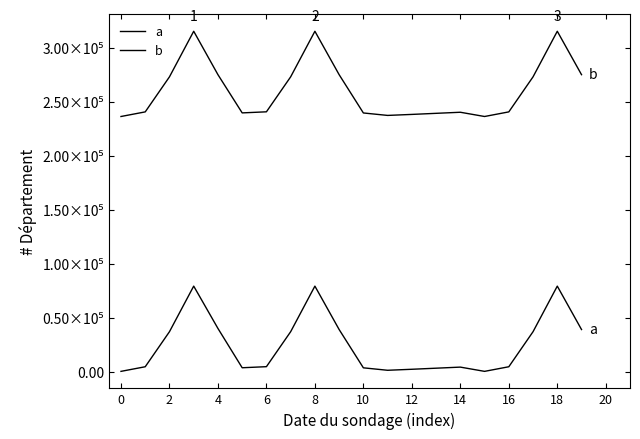

Is this an area chart (filled region under the line)?

No